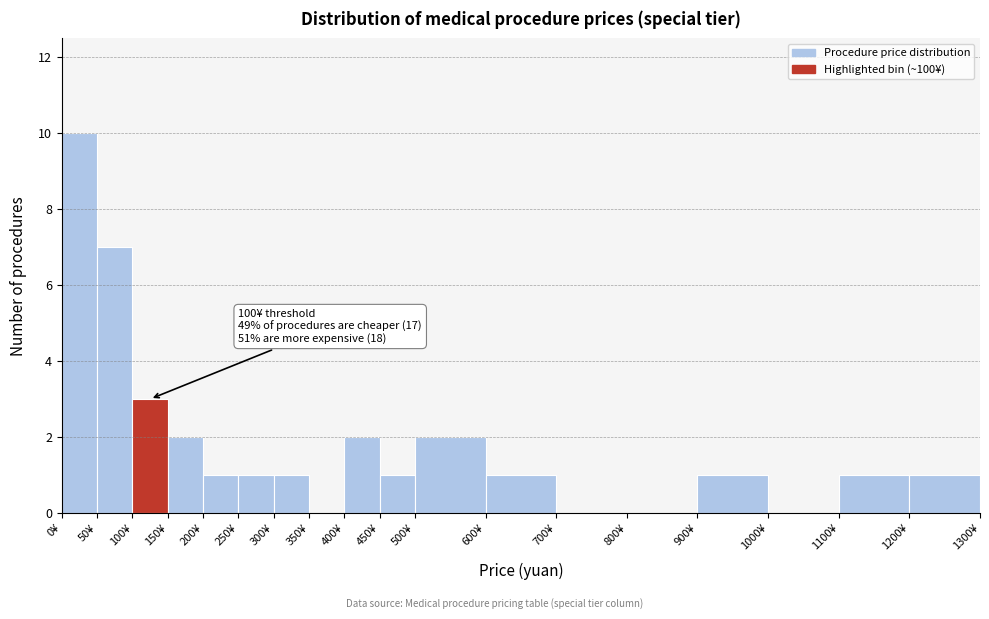

Which range on the x-axis has the tallest bar?

0 to 50